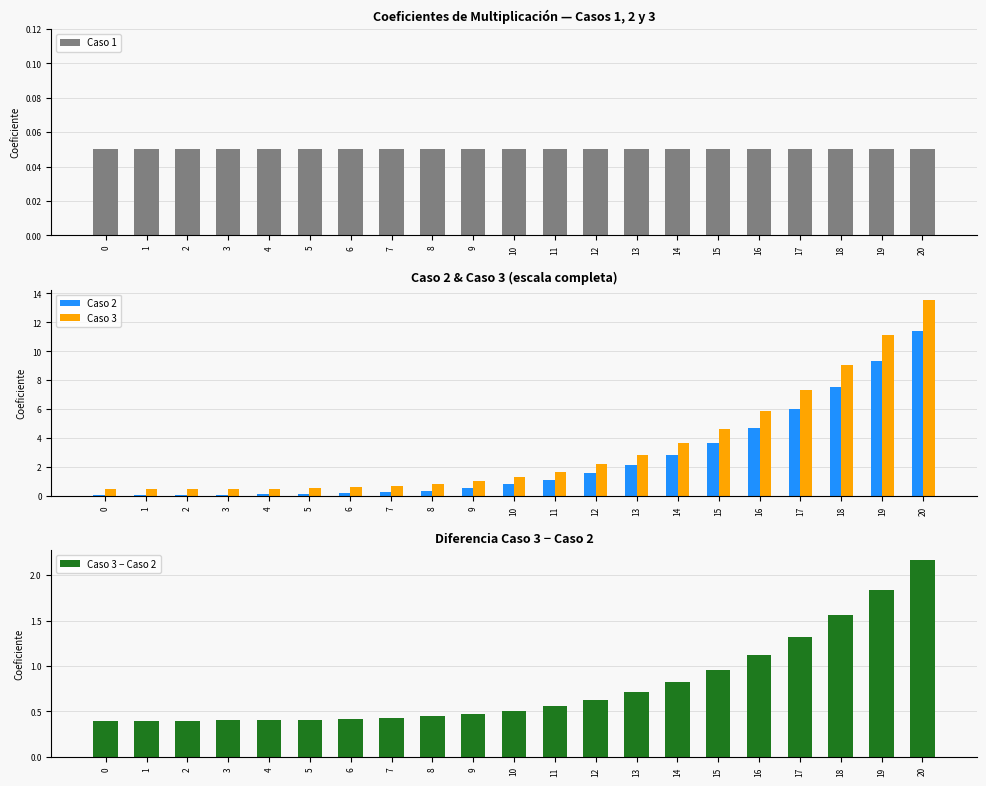

Reading left to right, transcribe all the data shown in this chart.

Caso 1: 0=0.1	1=0.1	2=0.1	3=0.1	4=0.1	5=0.1	6=0.1	7=0.1	8=0.1	9=0.1	10=0.1	11=0.1	12=0.1	13=0.1	14=0.1	15=0.1	16=0.1	17=0.1	18=0.1	19=0.1	20=0.1
Caso 2: 0=0.1	1=0.1	2=0.1	3=0.1	4=0.1	5=0.1	6=0.2	7=0.3	8=0.4	9=0.6	10=0.8	11=1.1	12=1.6	13=2.1	14=2.8	15=3.7	16=4.7	17=6.0	18=7.5	19=9.3	20=11.4
Caso 3: 0=0.5	1=0.5	2=0.5	3=0.5	4=0.5	5=0.6	6=0.6	7=0.7	8=0.8	9=1.0	10=1.3	11=1.7	12=2.2	13=2.8	14=3.6	15=4.6	16=5.9	17=7.3	18=9.1	19=11.2	20=13.6
Caso 3 − Caso 2: 0=0.4	1=0.4	2=0.4	3=0.4	4=0.4	5=0.4	6=0.4	7=0.4	8=0.4	9=0.5	10=0.5	11=0.6	12=0.6	13=0.7	14=0.8	15=1.0	16=1.1	17=1.3	18=1.6	19=1.8	20=2.2